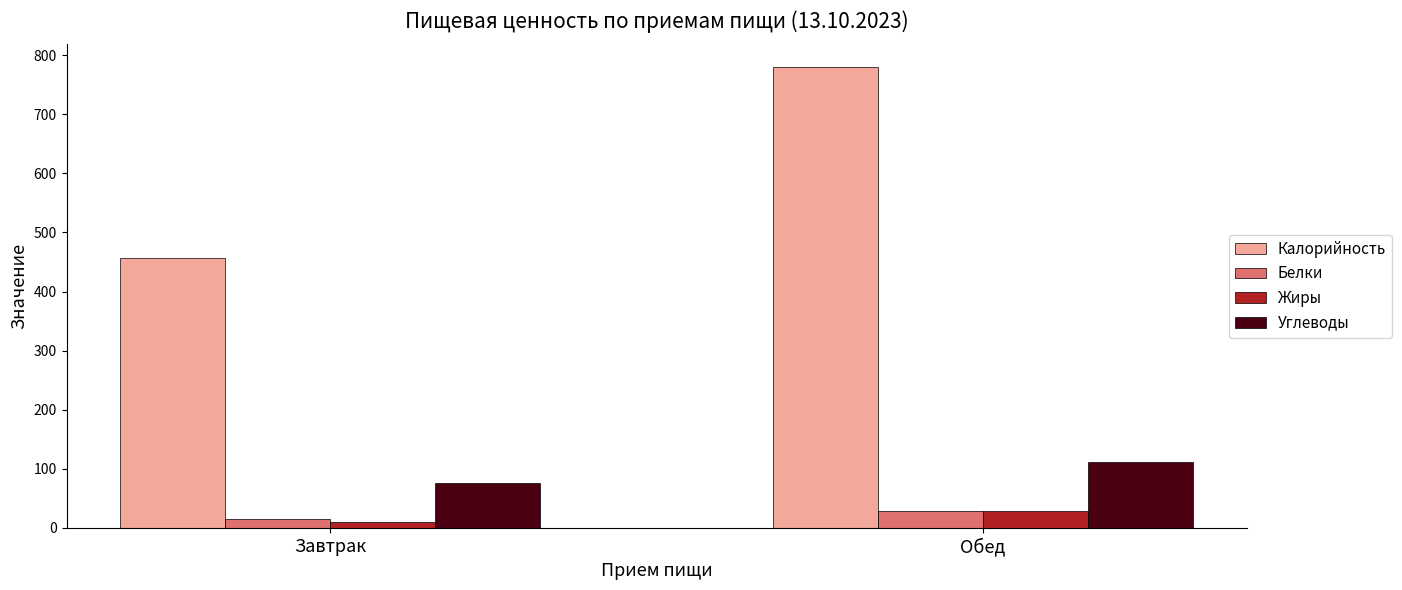

What is the average value of the Калорийность series?

617.8